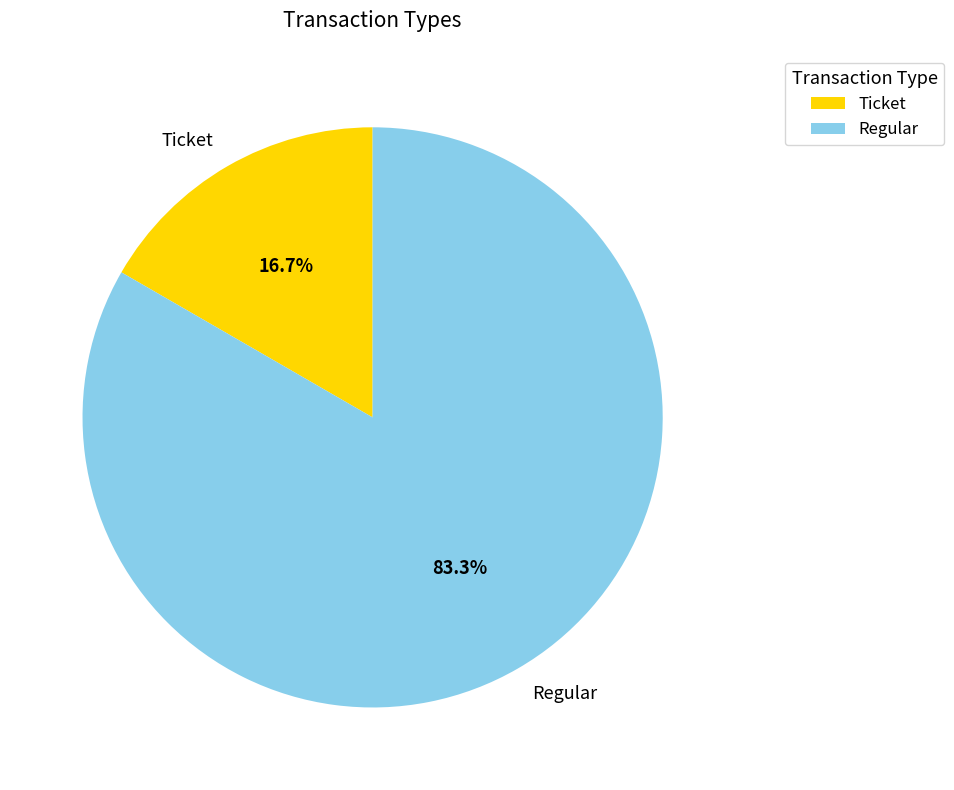

To the nearest percent, what is the combined percentage of Ticket and Regular?

100%